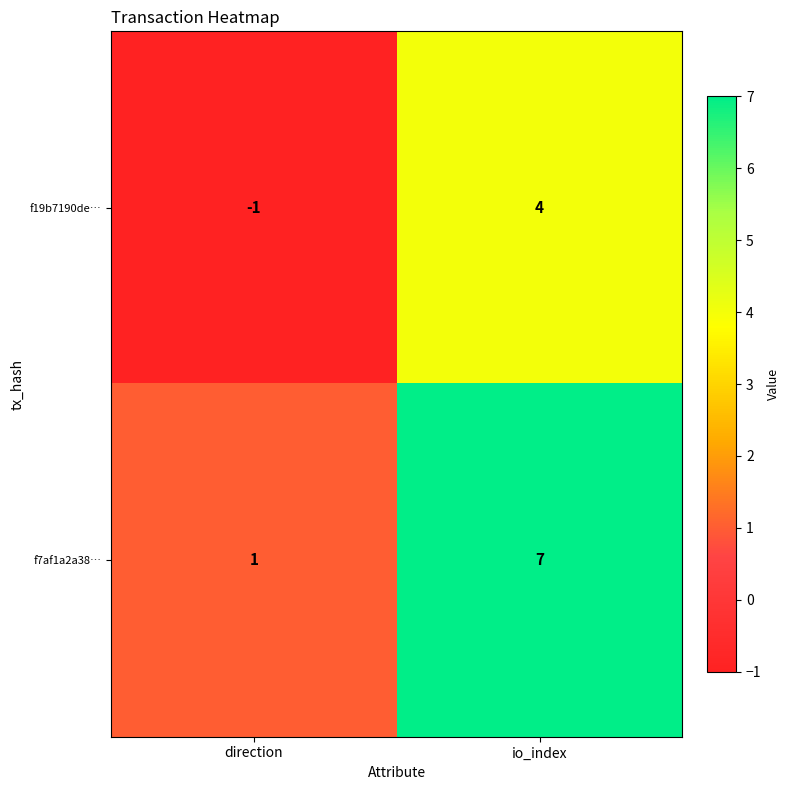

What is the difference between the f7af1a2a38… values at io_index and direction?

6